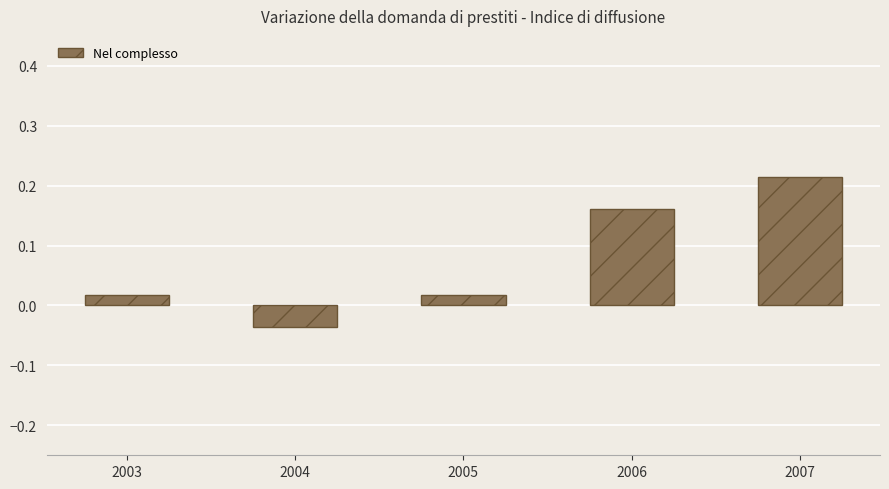

Count the number of data series in this chart.

1